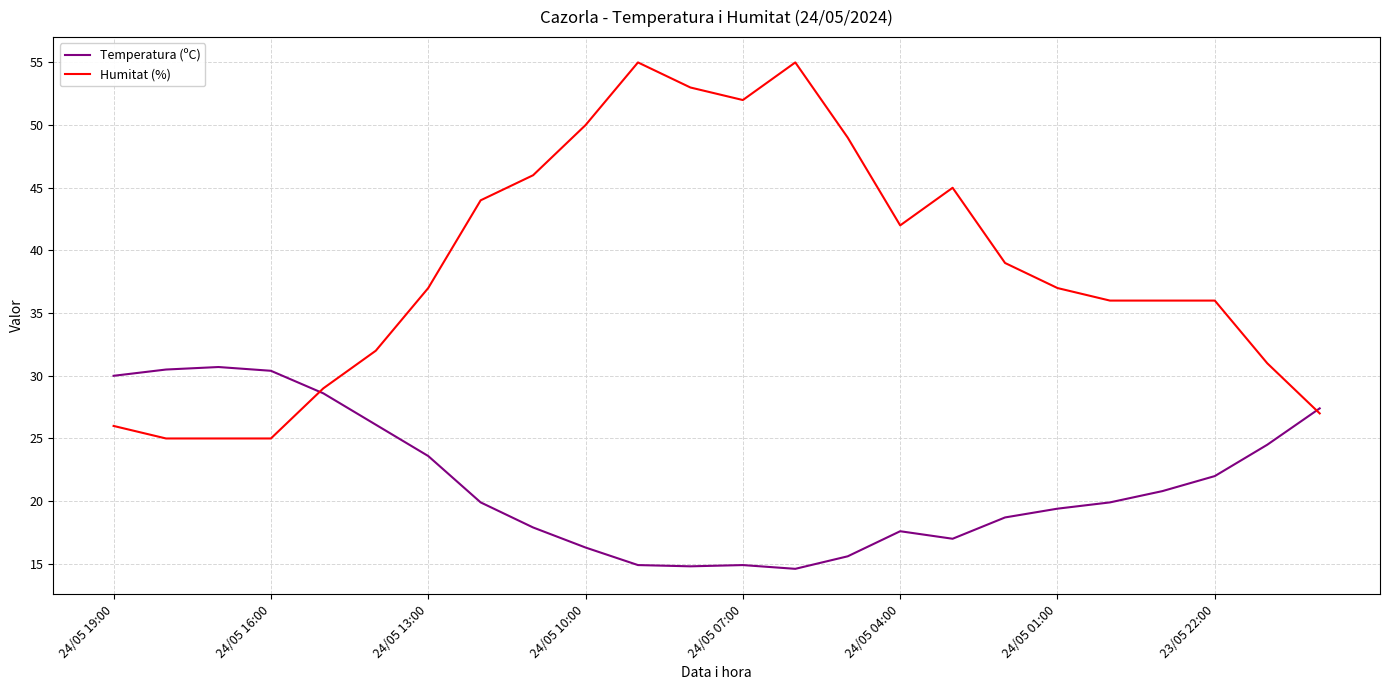

Which series has the largest total across all categories?

Humitat (%)